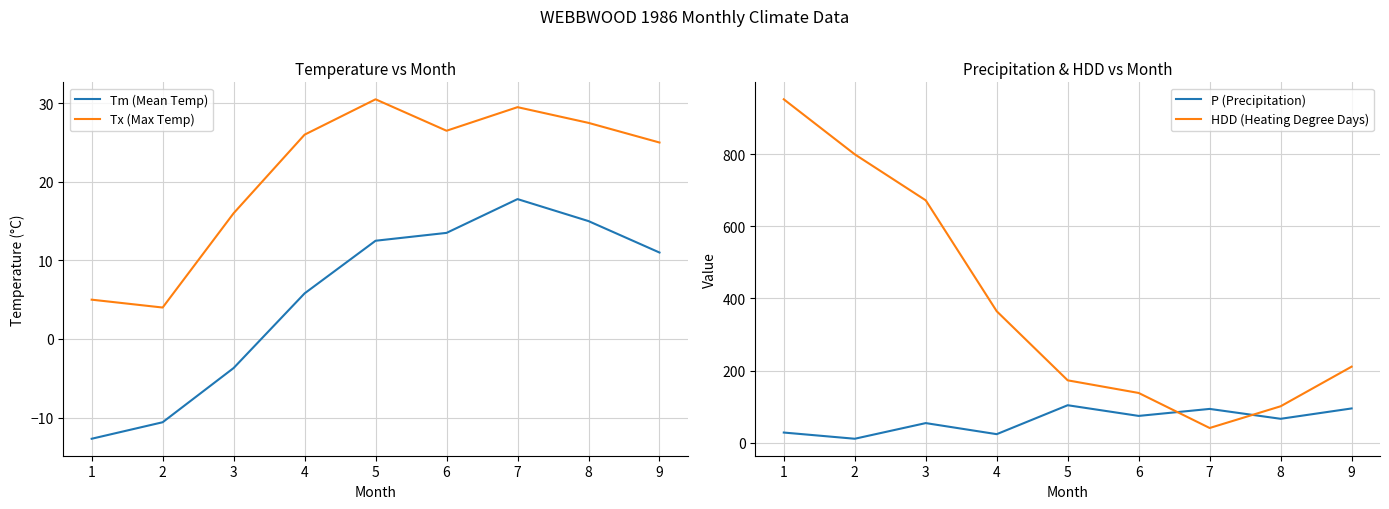

What is the value of the Tm (Mean Temp) point at the 3rd from the left?

-3.7